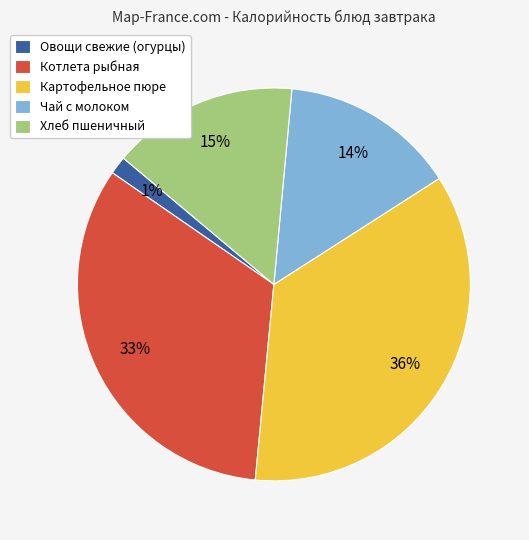

Does Картофельное пюре account for over 50% of the chart?

No